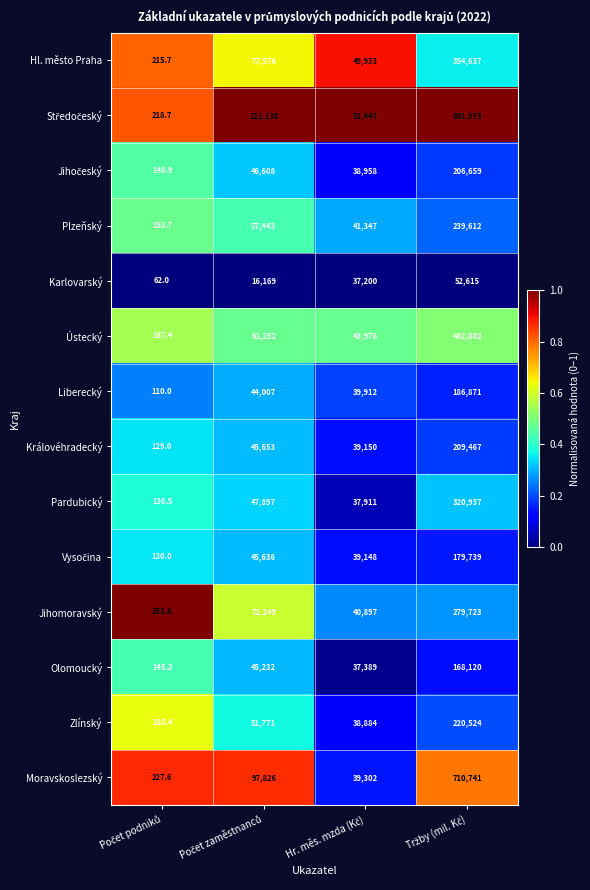

What is the smallest value displayed?

62.0